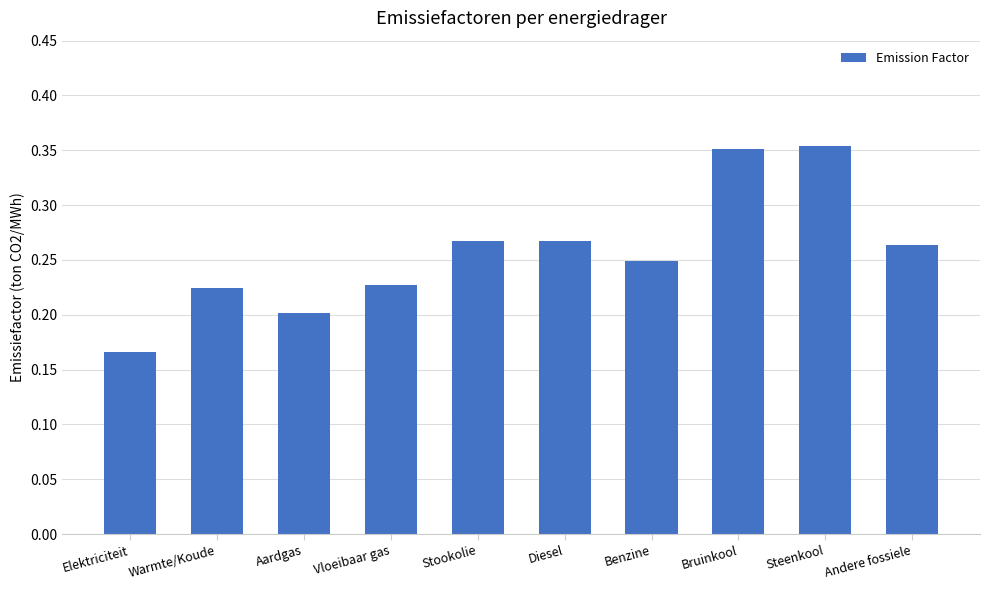

Where is the data nearest to the value 0?

Elektriciteit